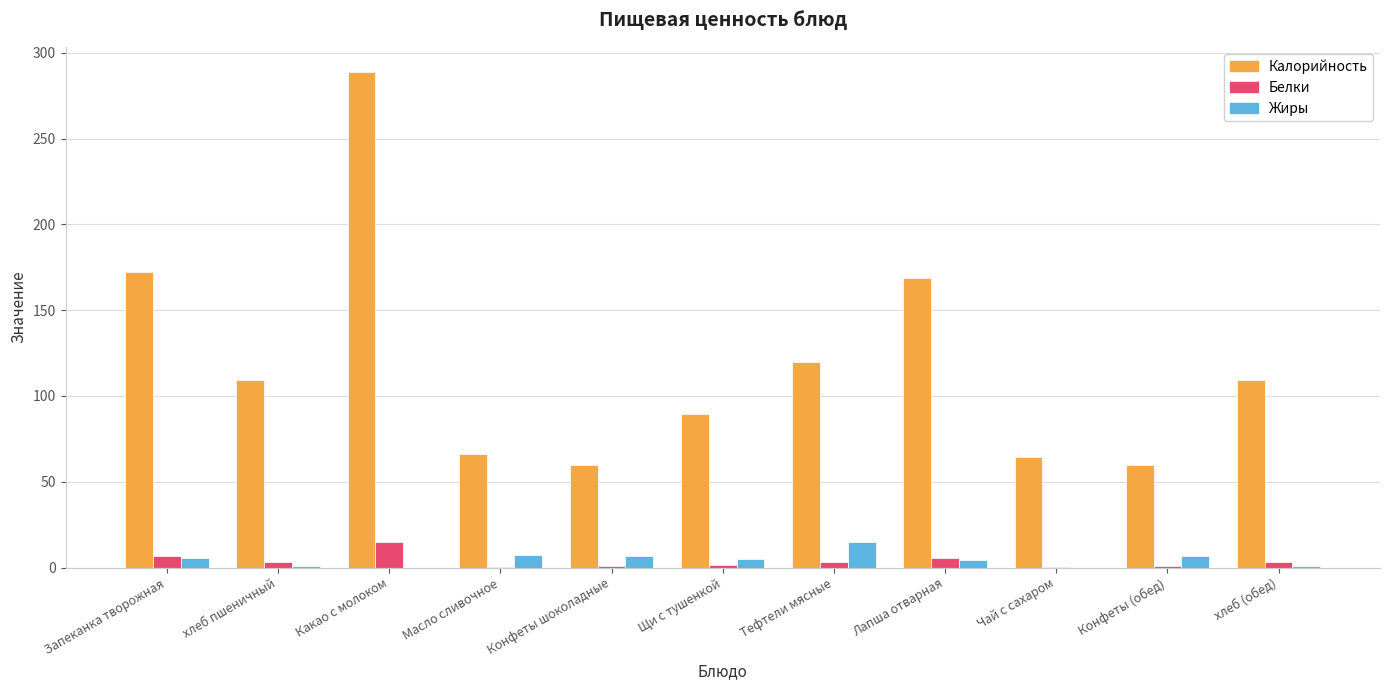

True or false: Калорийность has a value of 95.2 at Масло сливочное.

False